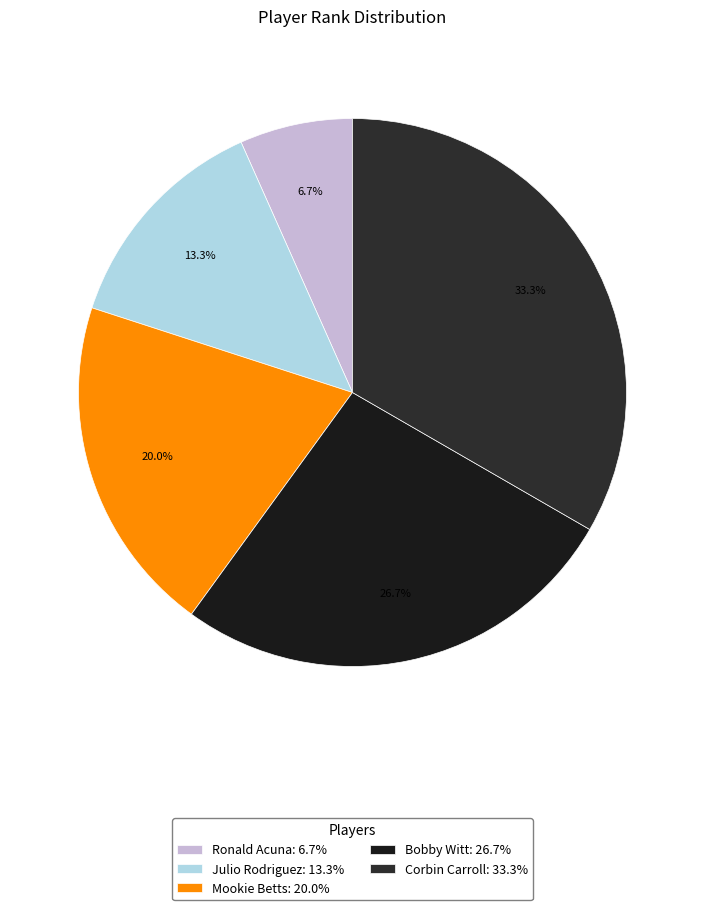

To the nearest percent, what percentage of the pie is Ronald Acuna?

7%